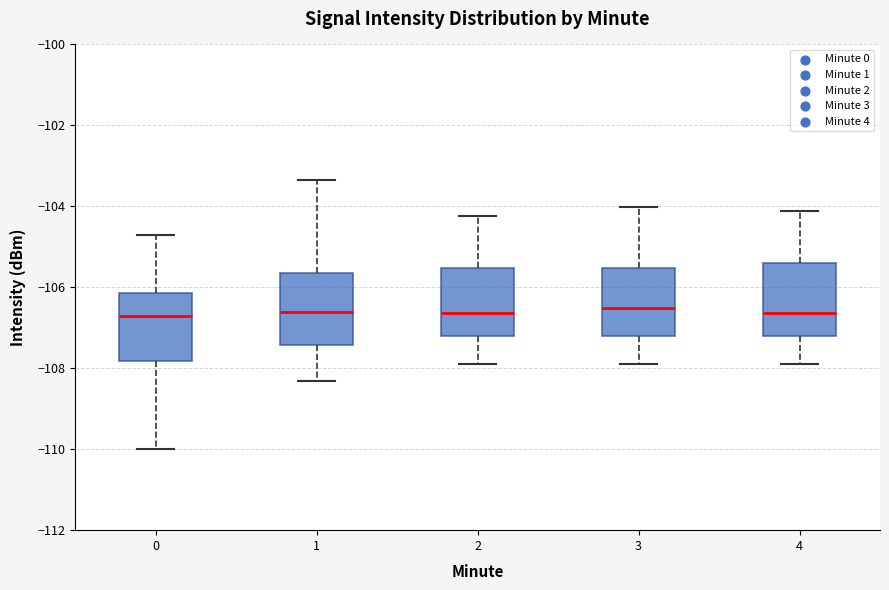

Where does the median line of the box at x = 1 sit on the y-axis? The values are not printed on the chart, so give them approximately, as read against the axis.

-106.6